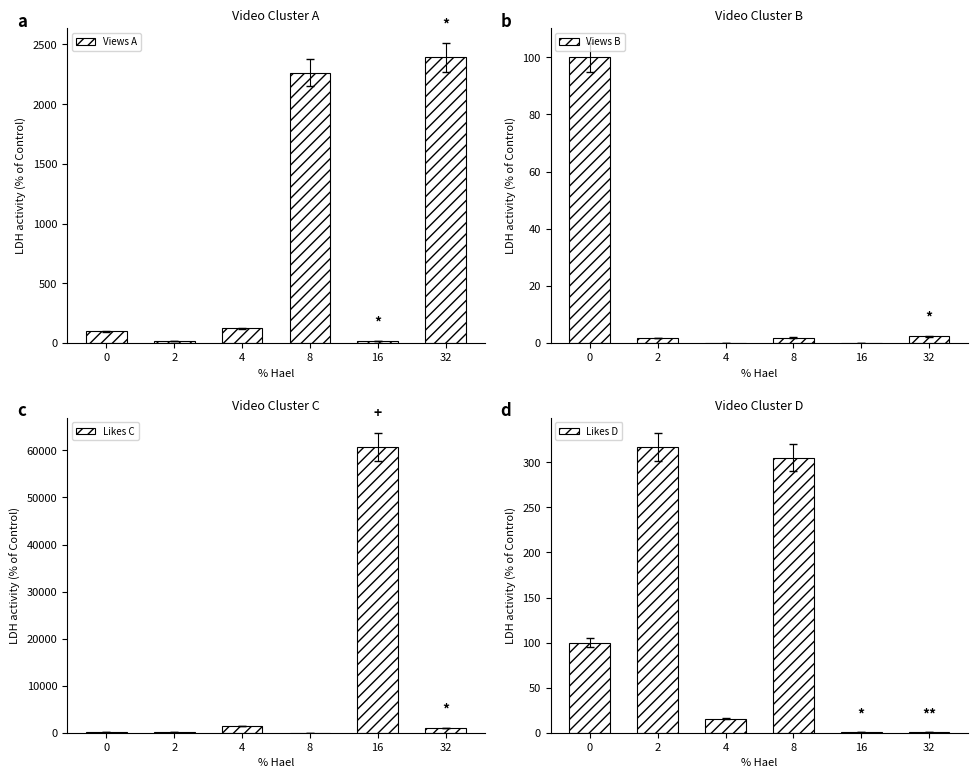

Between 2 and 32, which is larger?

32